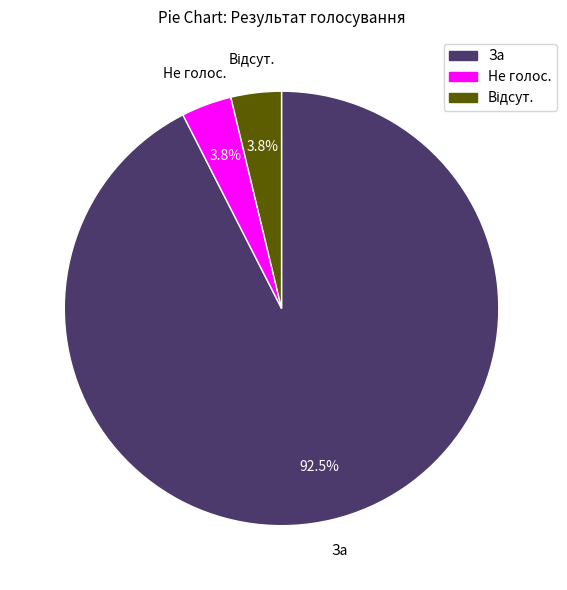

Which category has the biggest portion of the pie?

За